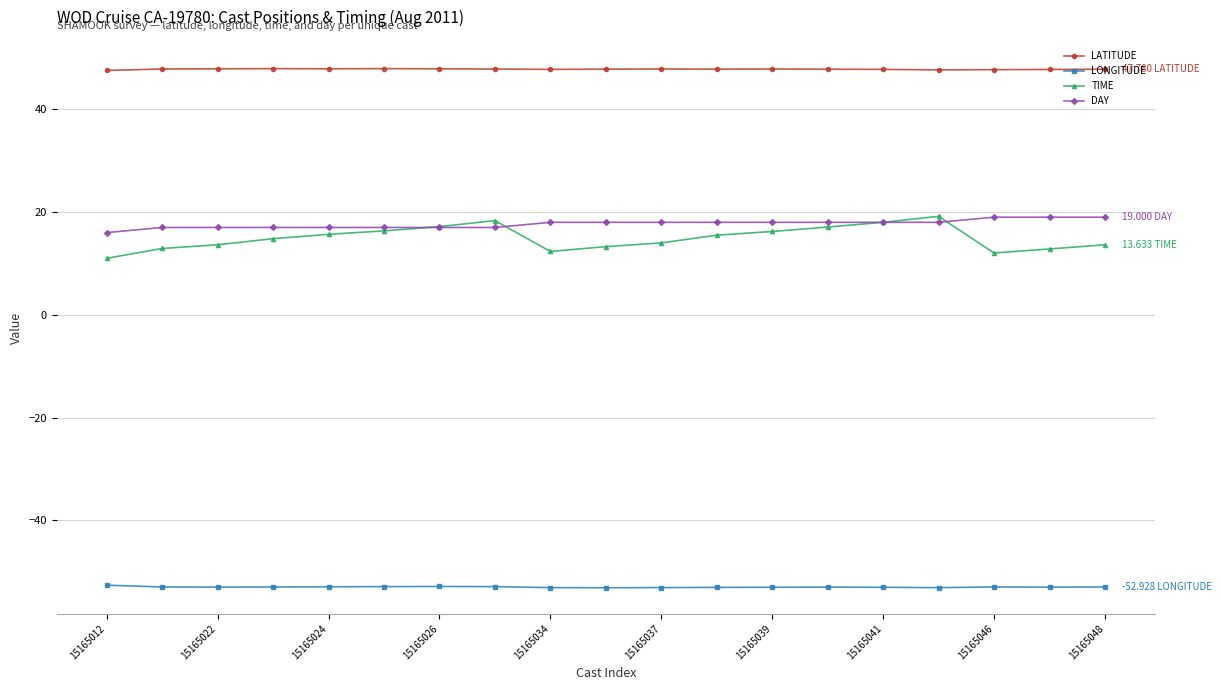

Does the chart display data point markers on the line(s)?

Yes